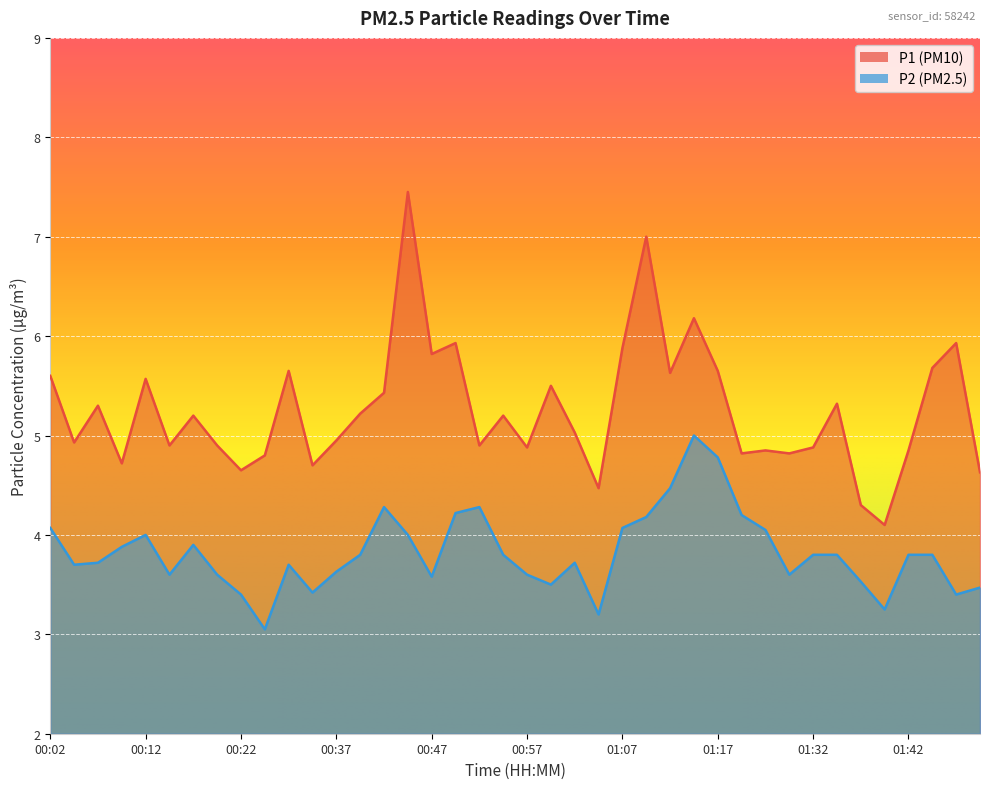

True or false: P1 and P2 cross at least once.

False